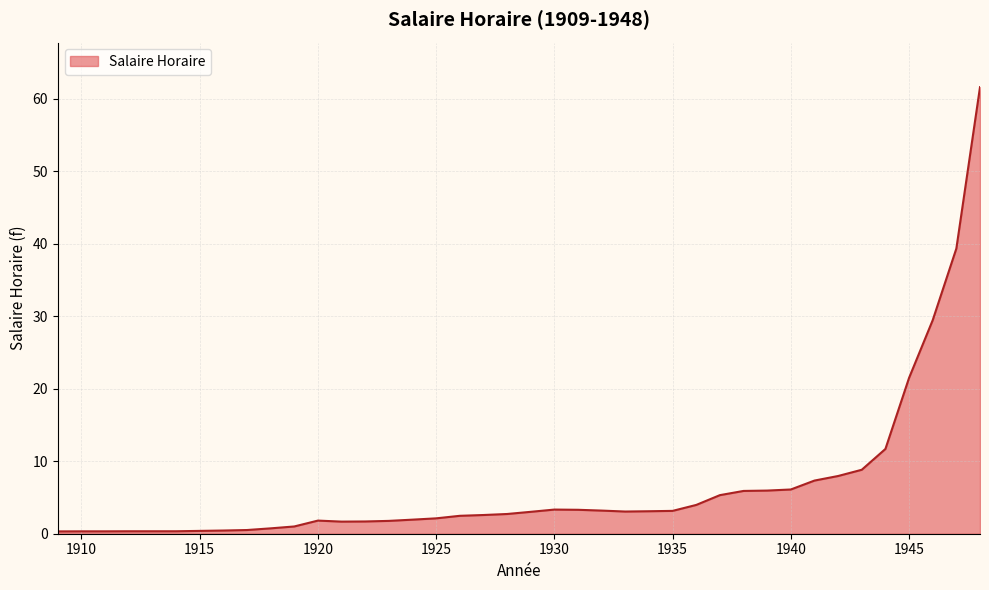

What is the difference between the maximum and minimum values?

61.3